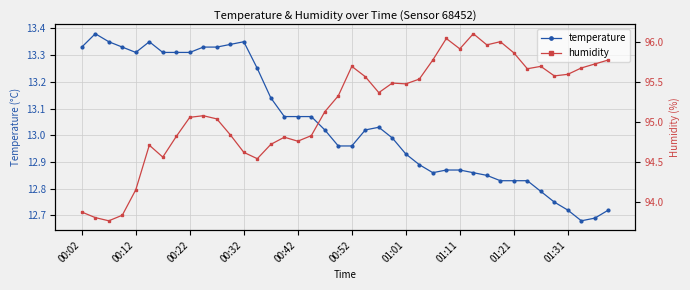

Is this an area chart (filled region under the line)?

No